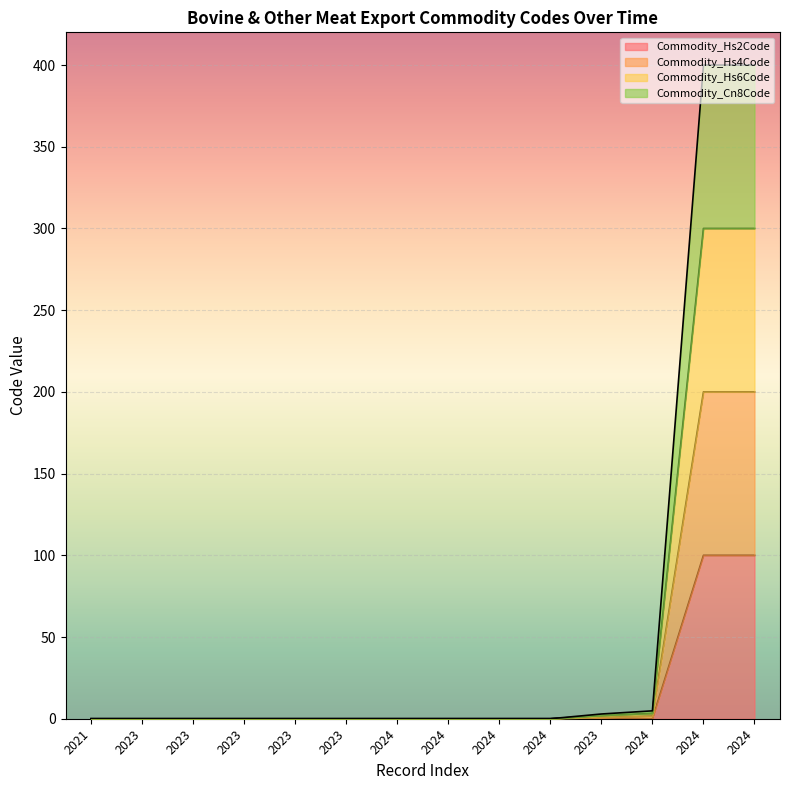

Rank the series at 2024 from highest to lowest value.

Commodity_Hs2Code, Commodity_Hs4Code, Commodity_Hs6Code, Commodity_Cn8Code